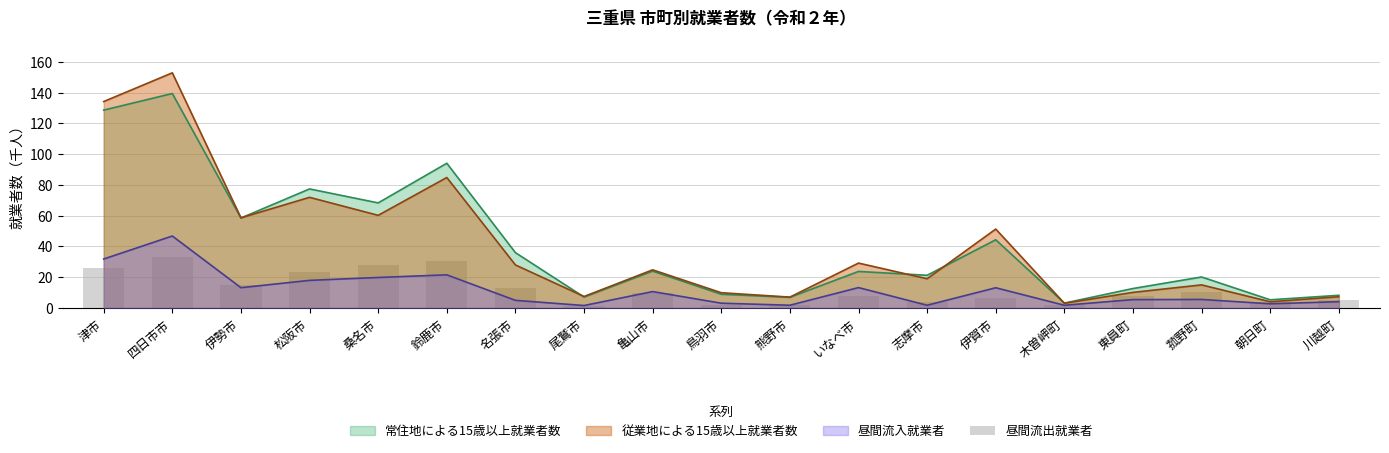

At which label does the data first exceed 7?

津市